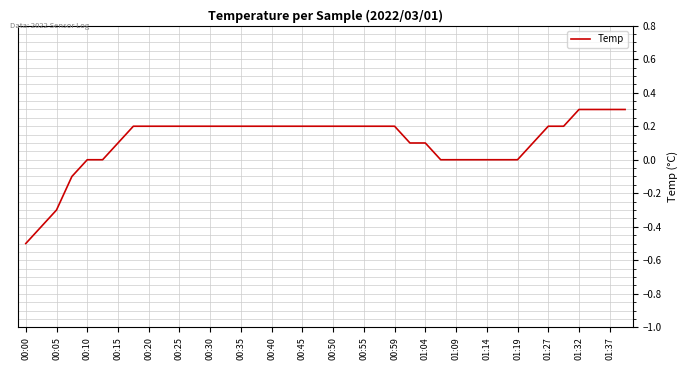

Count the number of data series in this chart.

1